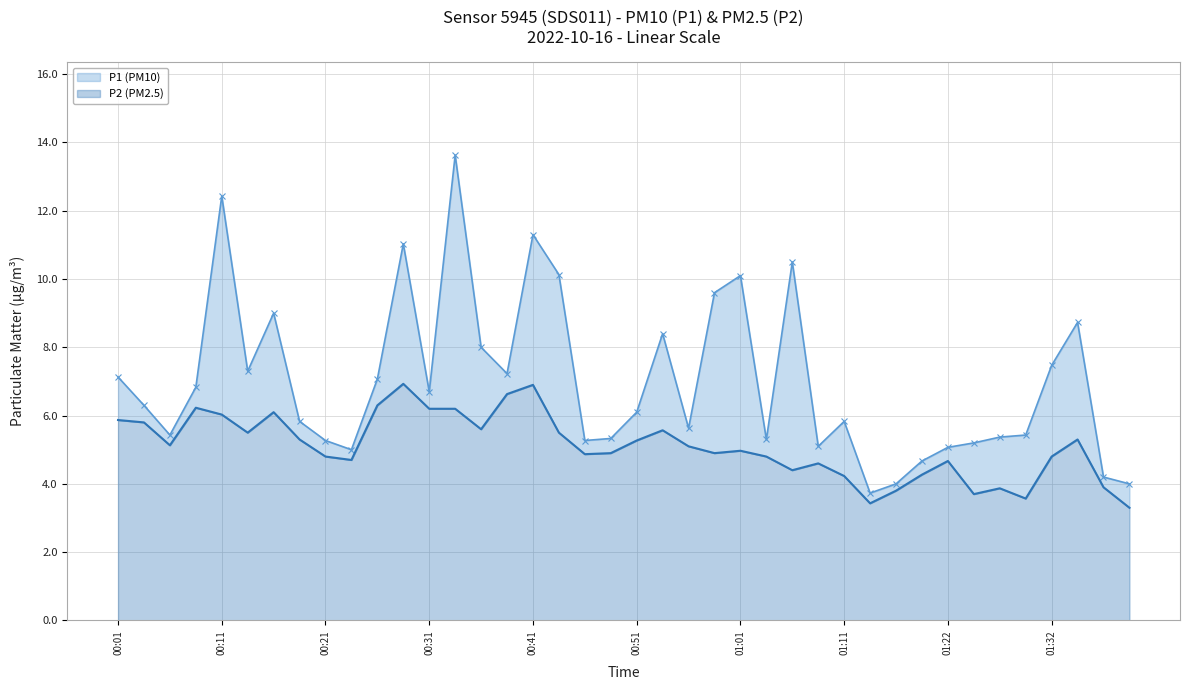

True or false: P2 and P1 intersect in this chart.

False